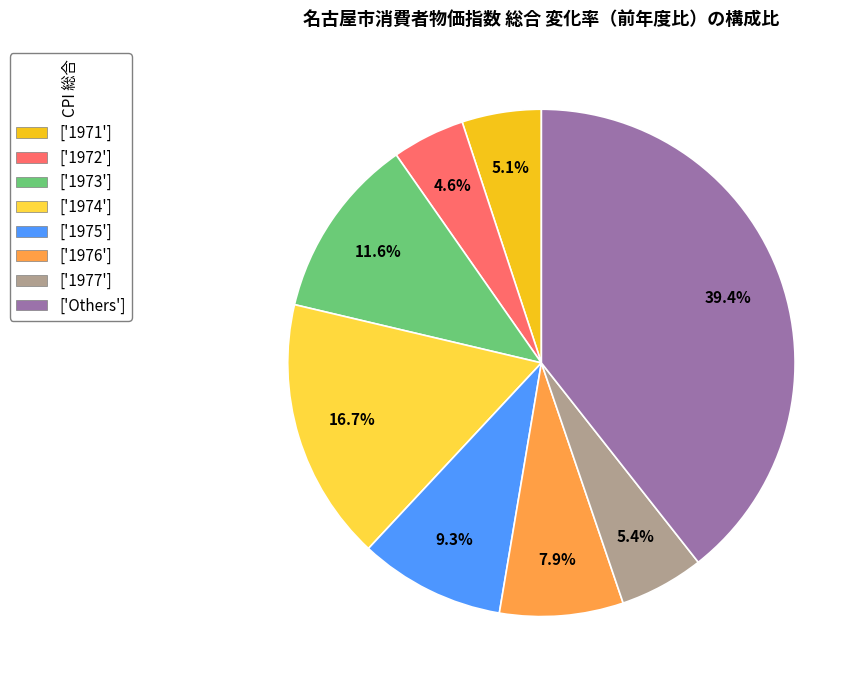

Between ['1975'] and ['1973'], which is larger?

['1973']